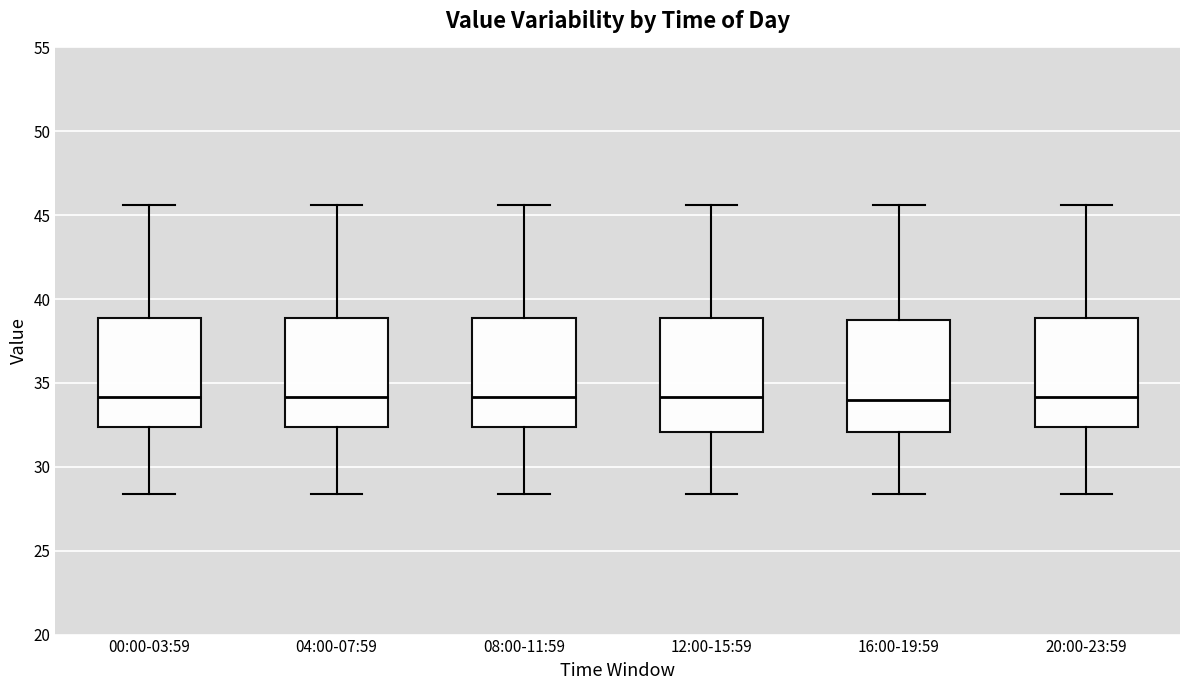

Reading left to right, transcribe this box plot: for each box, give where its median line is, the range the box spans, and where its two whiskers end, as read against the y-axis. The values are not printed on the chart, so give them approximately, as read against the axis.

00:00-03:59: median 34.0, box 32.5 to 39.0, whiskers 28.5 to 45.5
04:00-07:59: median 34.0, box 32.5 to 39.0, whiskers 28.5 to 45.5
08:00-11:59: median 34.0, box 32.5 to 39.0, whiskers 28.5 to 45.5
12:00-15:59: median 34.0, box 32.0 to 39.0, whiskers 28.5 to 45.5
16:00-19:59: median 34.0, box 32.0 to 38.5, whiskers 28.5 to 45.5
20:00-23:59: median 34.0, box 32.5 to 39.0, whiskers 28.5 to 45.5